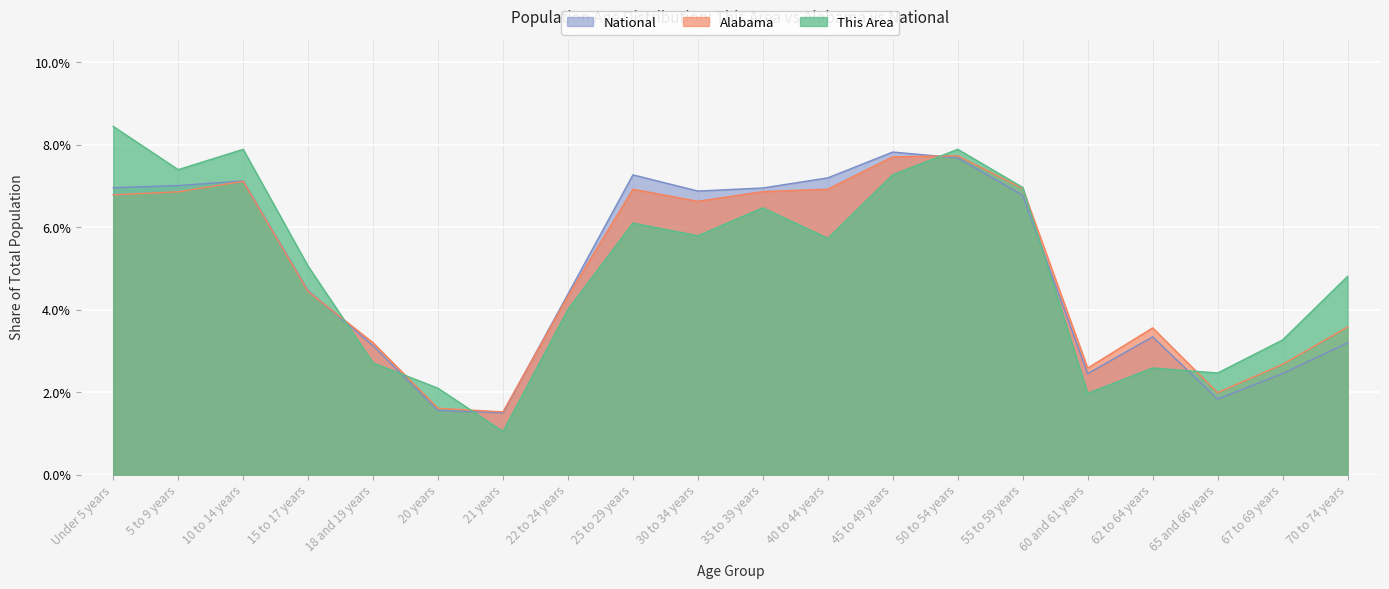

Where is the first local maximum for This Area?

10 to 14 years